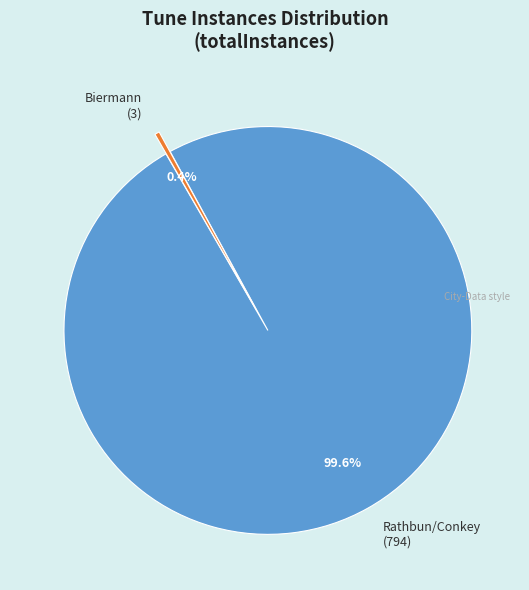

Is there any slice that represents more than half of the pie?

Yes